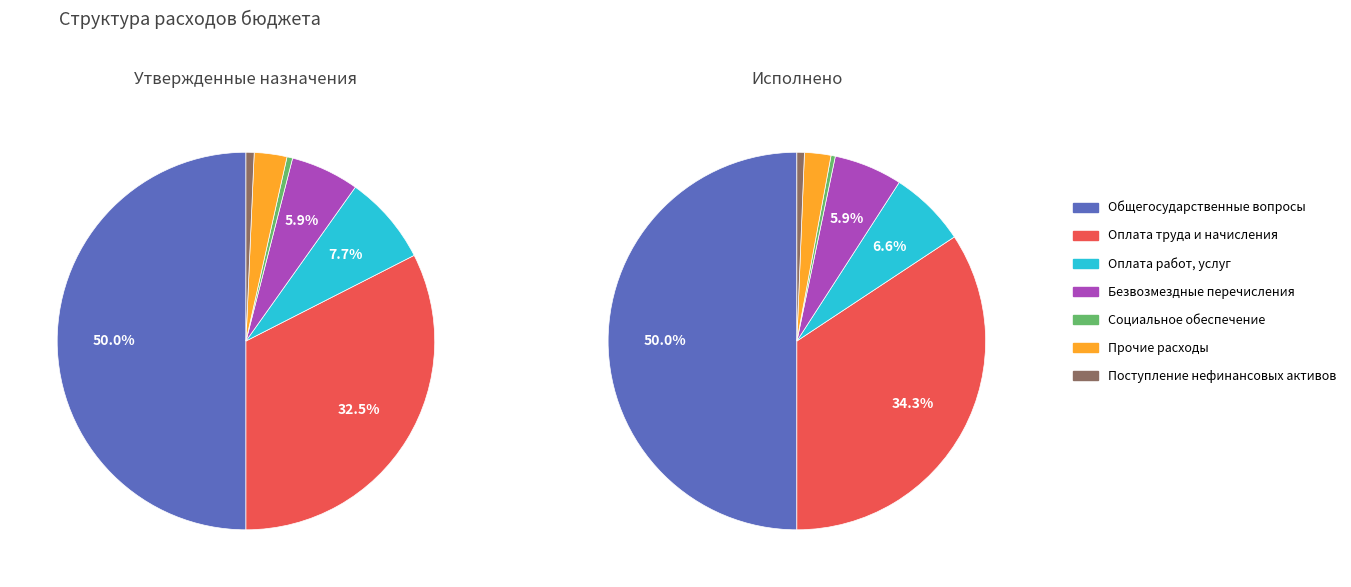

What is the difference between the highest and lowest values at Прочие расходы?

5288877.2